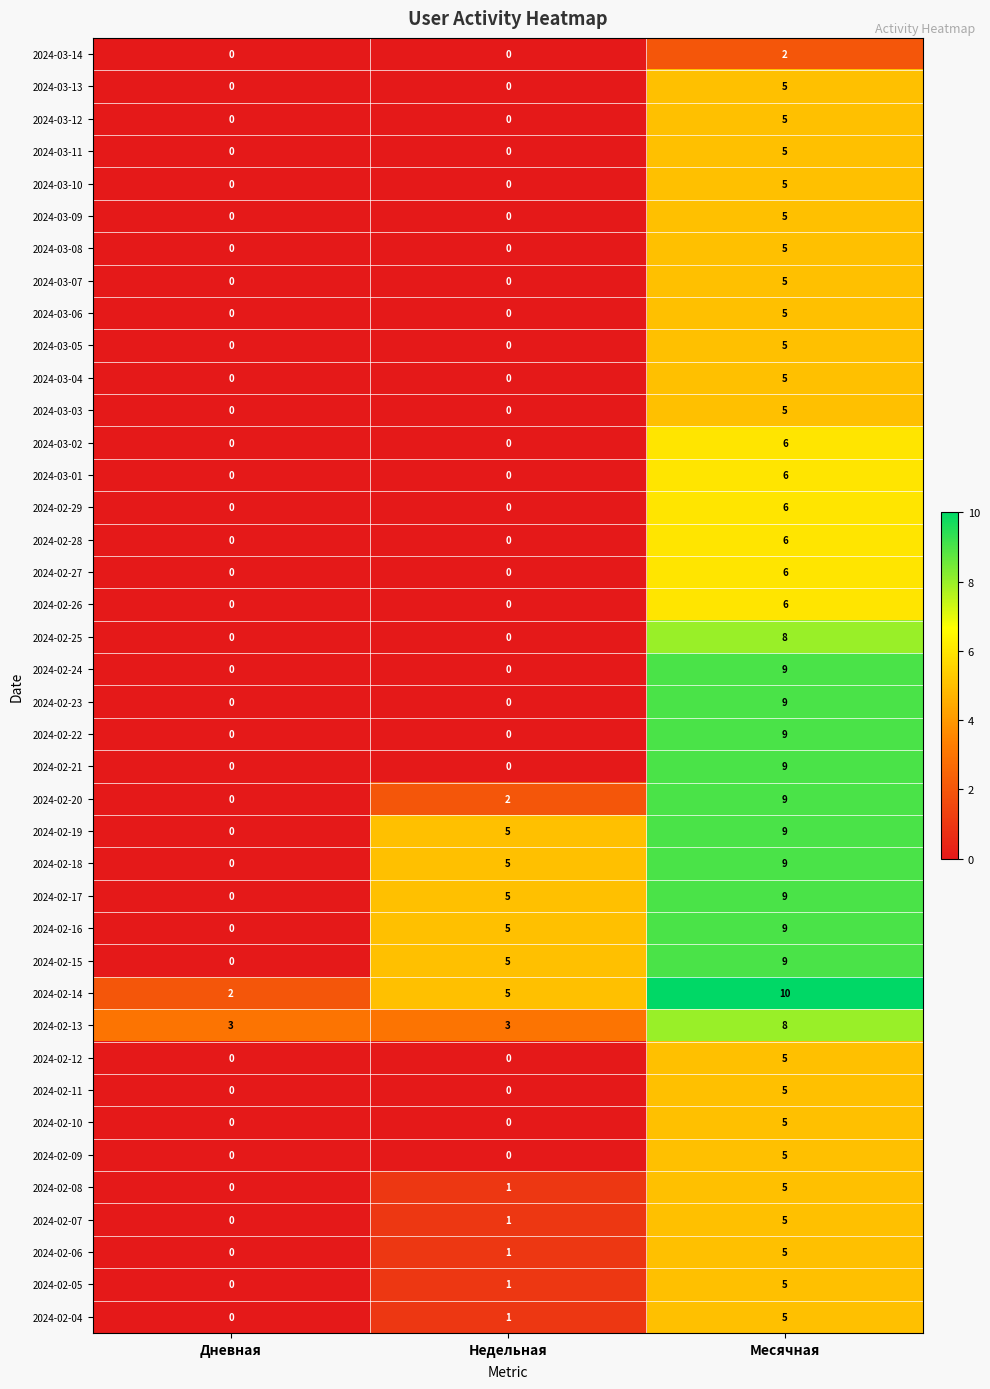

Read the 2024-03-13 value at Месячная.

5